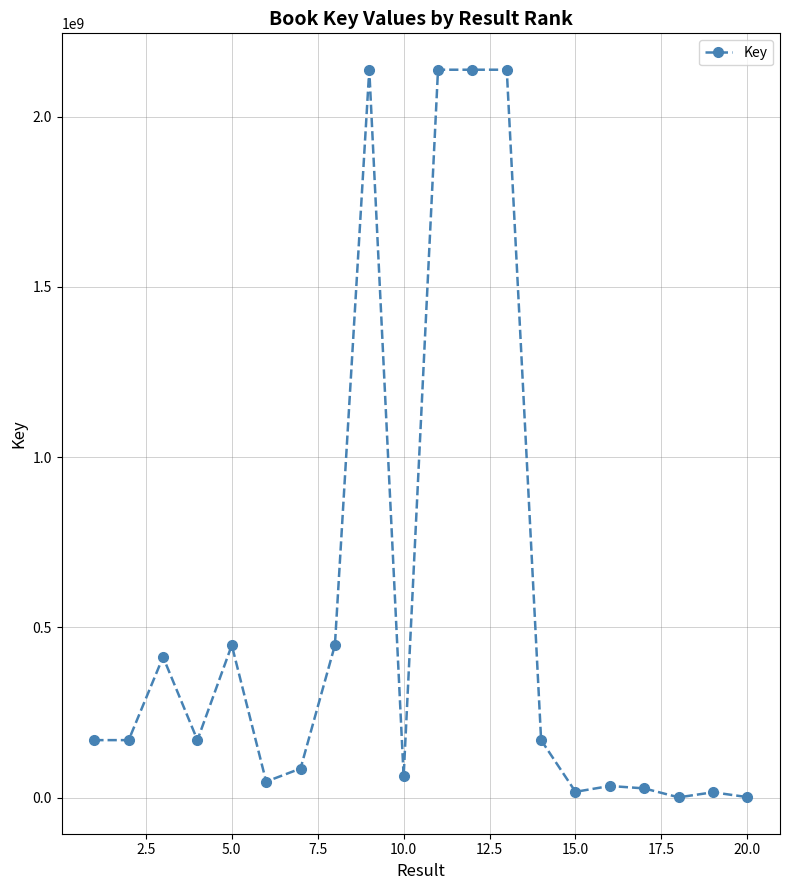

True or false: there are more than 0 points higher than both neighbors.

True